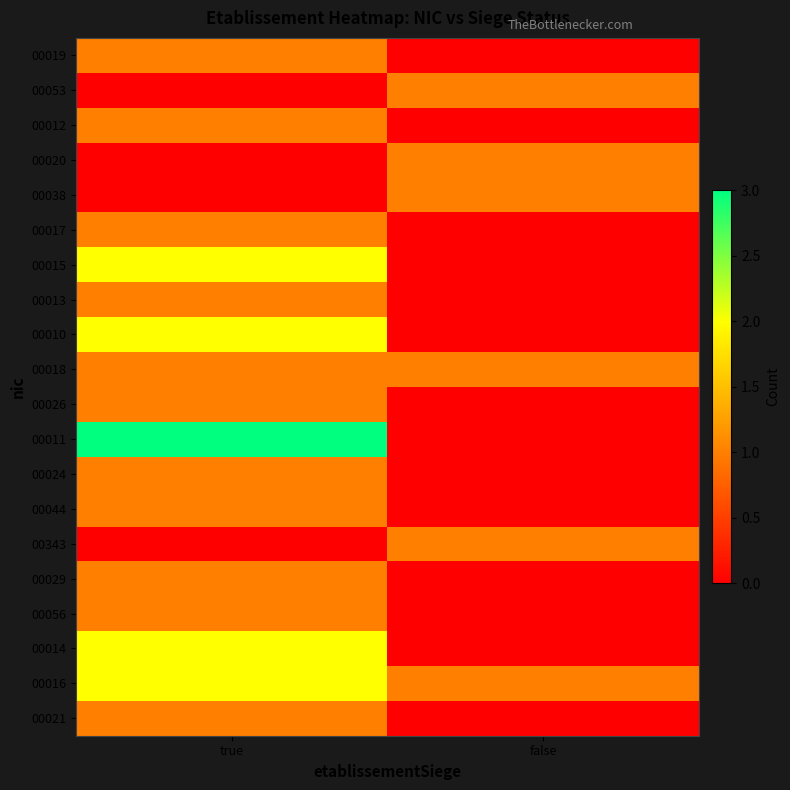

Reading left to right, extract all data points from this chart.

00019: true=1	false=0
00053: true=0	false=1
00012: true=1	false=0
00020: true=0	false=1
00038: true=0	false=1
00017: true=1	false=0
00015: true=2	false=0
00013: true=1	false=0
00010: true=2	false=0
00018: true=1	false=1
00026: true=1	false=0
00011: true=3	false=0
00024: true=1	false=0
00044: true=1	false=0
00343: true=0	false=1
00029: true=1	false=0
00056: true=1	false=0
00014: true=2	false=0
00016: true=2	false=1
00021: true=1	false=0